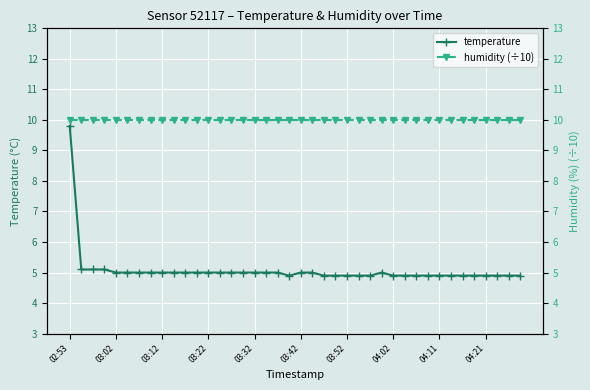

How many lines are shown in the chart?

2